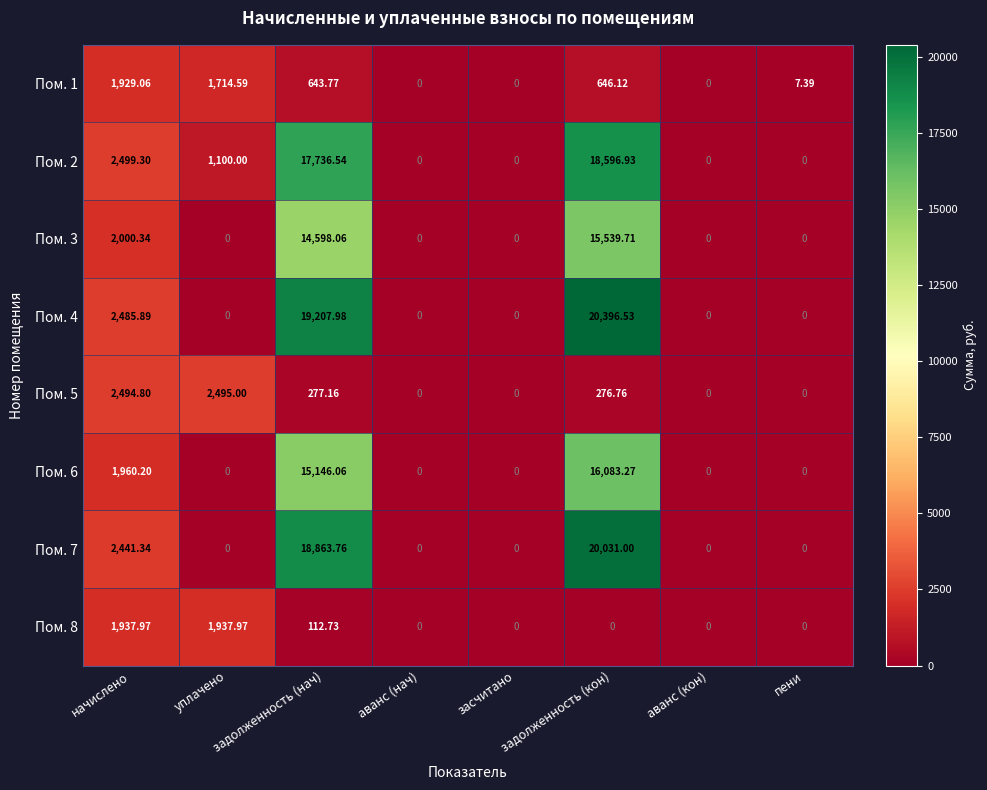

How many distinct data groups are displayed?

8